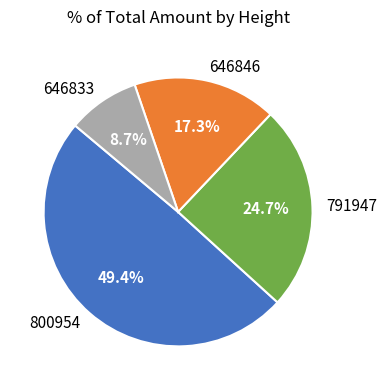

Which category has the smallest portion of the pie?

646833